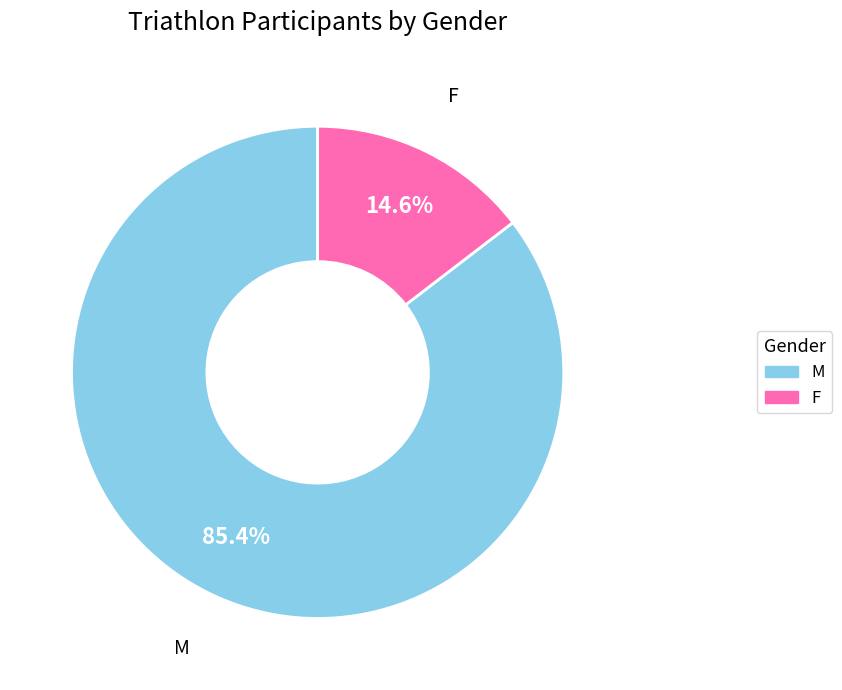

Which category has the biggest portion of the pie?

M